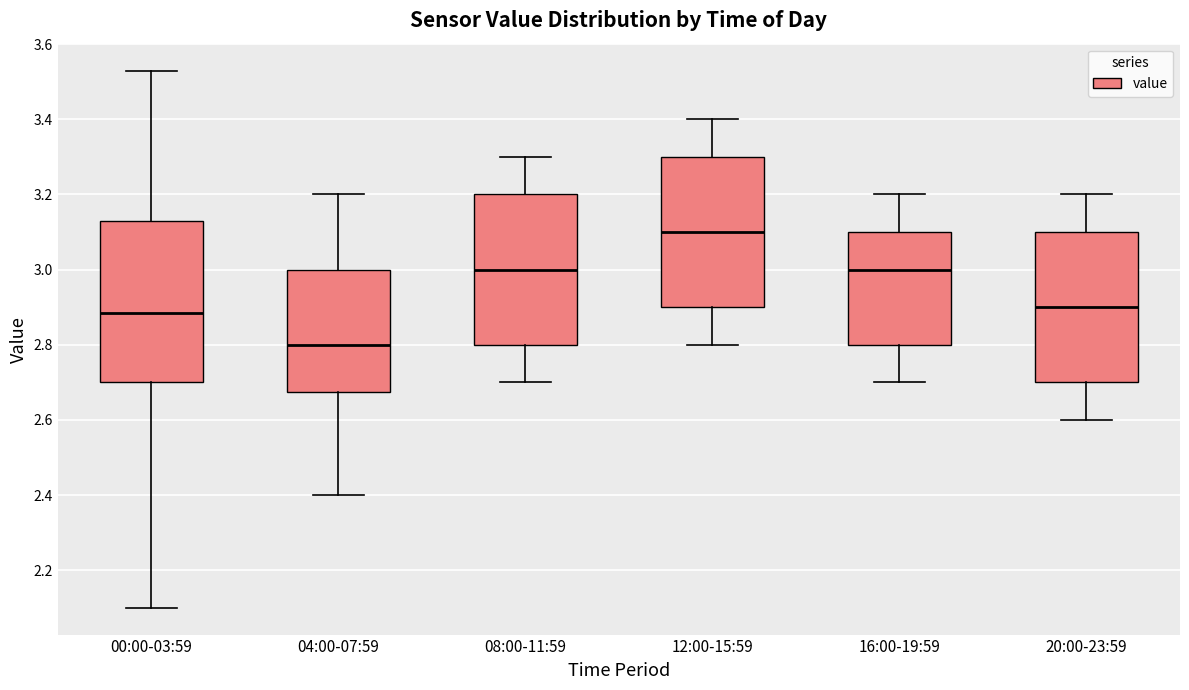

Reading left to right, read every box against the y-axis: the position of its median line, the range the box covers, and the ends of its whiskers. The values are not printed on the chart, so give them approximately, as read against the axis.

00:00-03:59: median 2.88, box 2.70 to 3.14, whiskers 2.10 to 3.54
04:00-07:59: median 2.80, box 2.68 to 3.00, whiskers 2.40 to 3.20
08:00-11:59: median 3.00, box 2.80 to 3.20, whiskers 2.70 to 3.30
12:00-15:59: median 3.10, box 2.90 to 3.30, whiskers 2.80 to 3.40
16:00-19:59: median 3.00, box 2.80 to 3.10, whiskers 2.70 to 3.20
20:00-23:59: median 2.90, box 2.70 to 3.10, whiskers 2.60 to 3.20